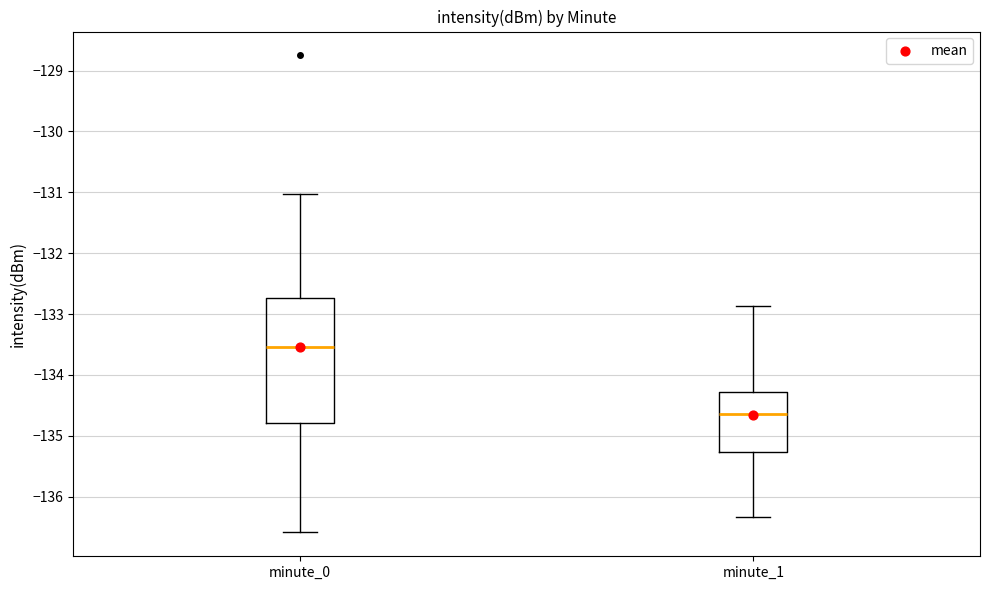

Which box's median line is the lowest?

minute_1